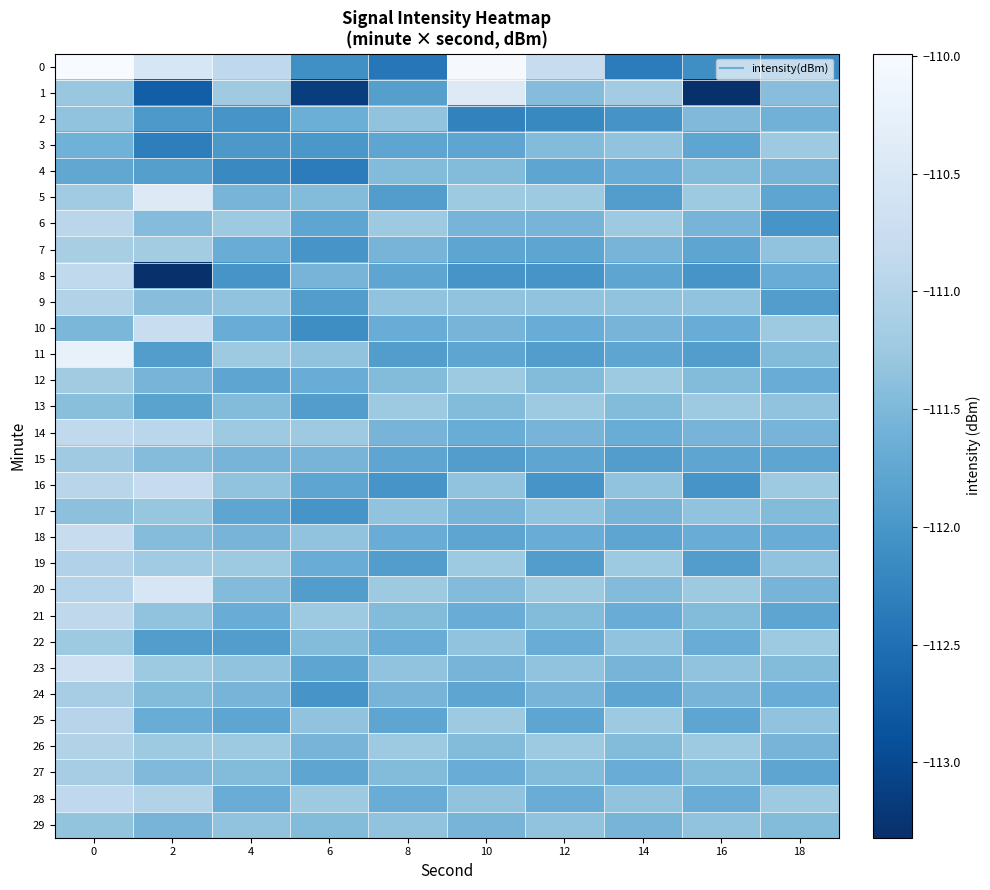

Between 10 and 12, which series saw the biggest shift?

1